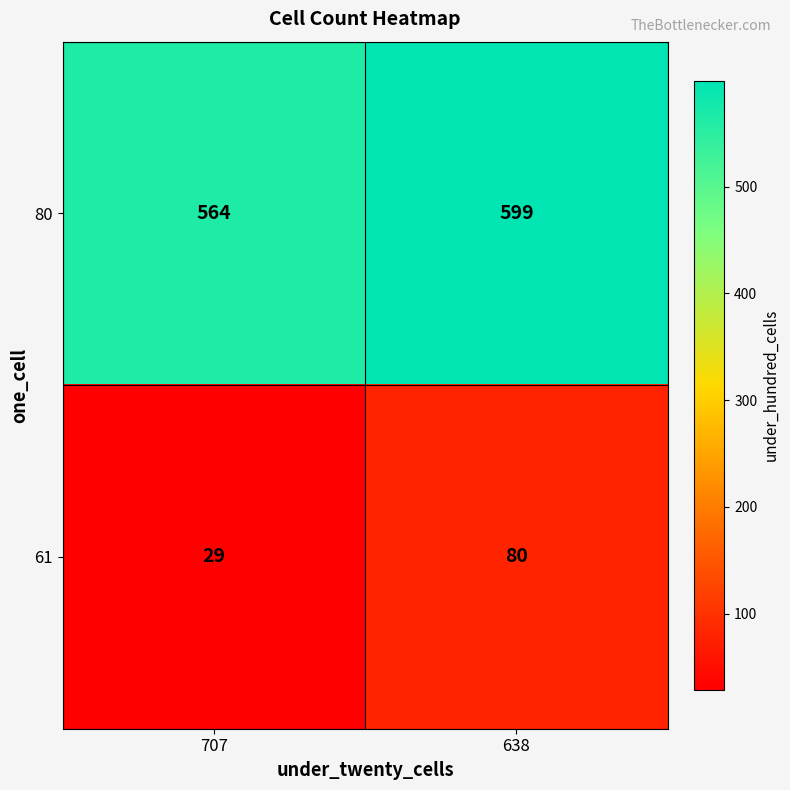

At 707, list the series in order from smallest to largest.

61, 80